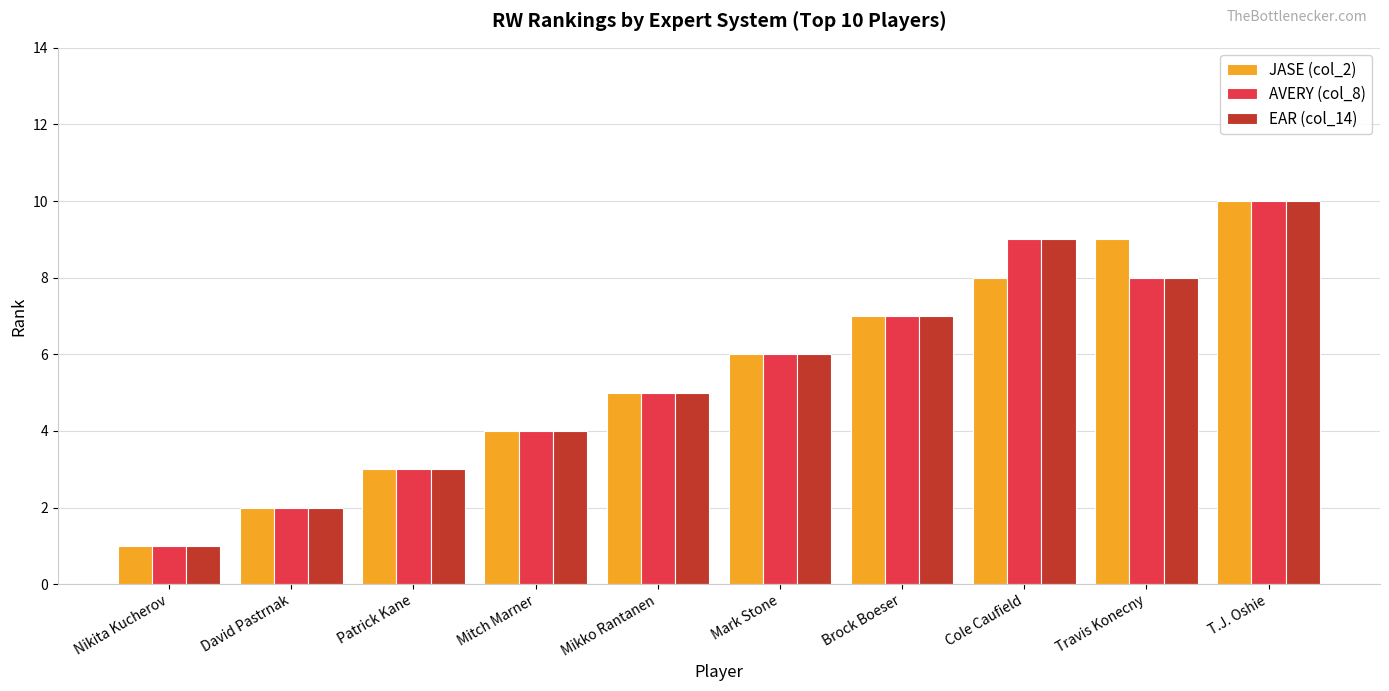

Which label corresponds to the smallest value in the chart?

Nikita Kucherov